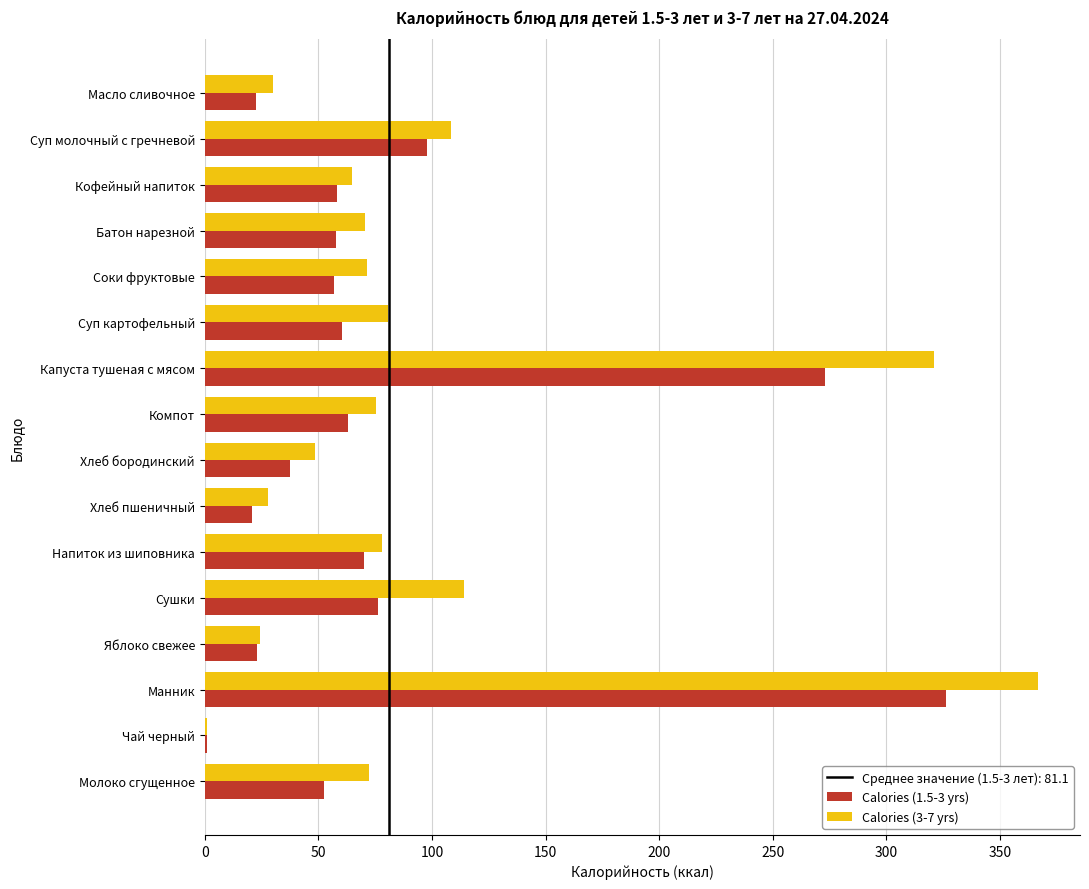

Between Суп молочный с гречневой and Соки фруктовые, which series saw the biggest shift?

Calories (1.5-3 yrs)